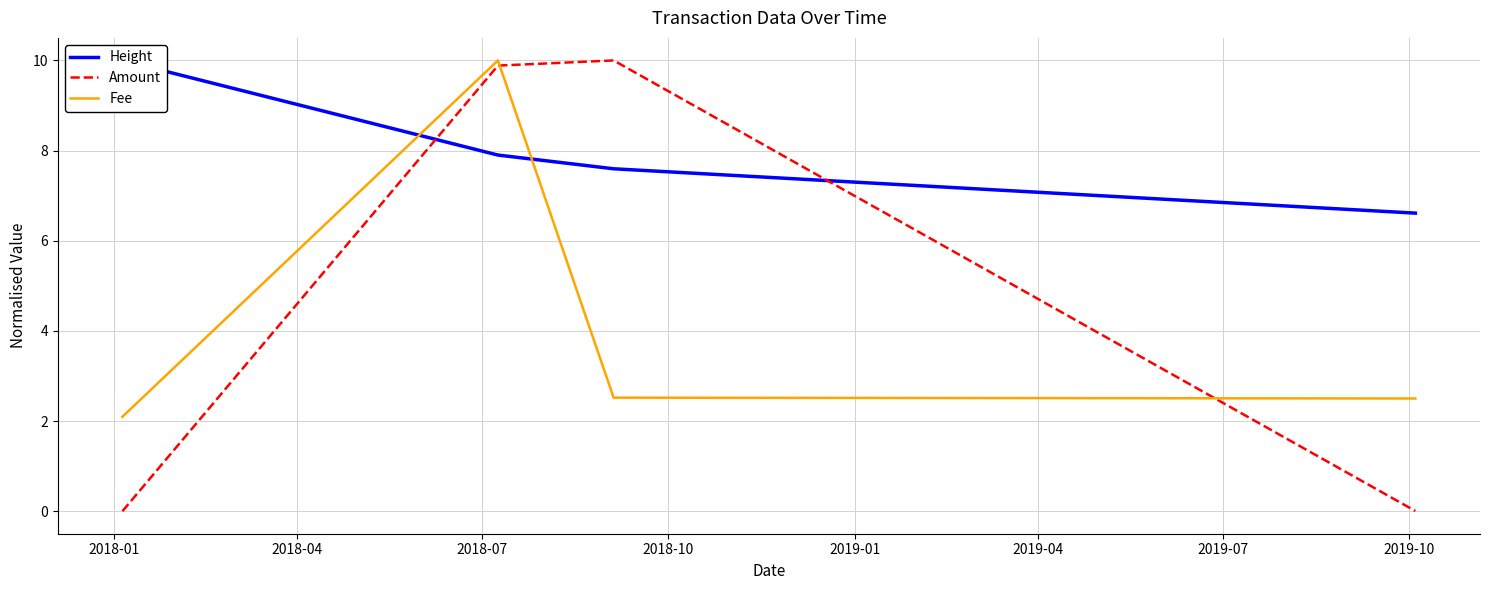

Reading left to right, what are all the values shown in this chart?

Height: 10.0	7.9	7.6	6.6
Amount: 0.0	9.9	10.0	0.0
Fee: 2.1	10.0	2.5	2.5